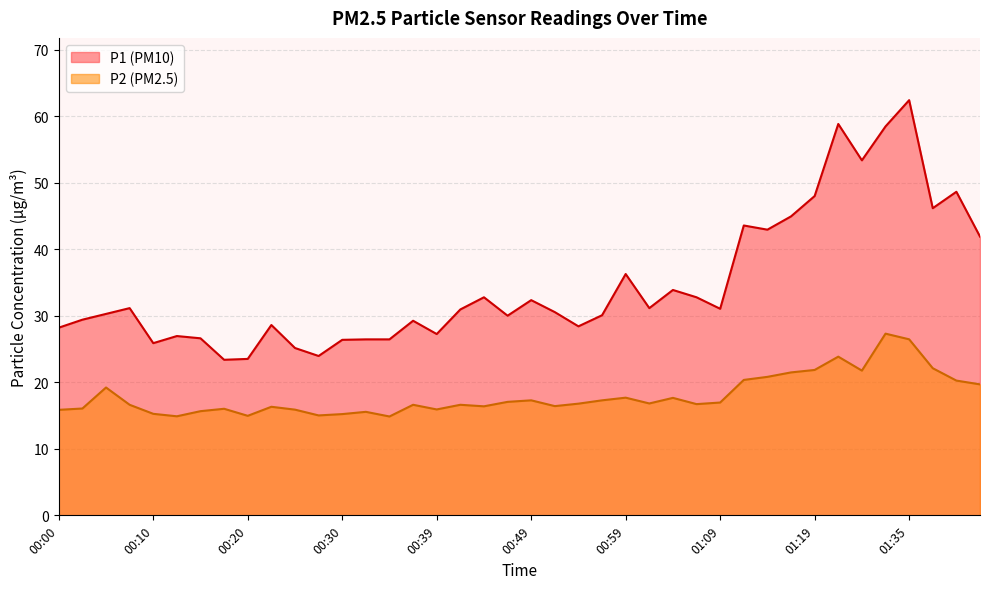

What is the difference between the maximum and second lowest values in the P1 series?

38.9